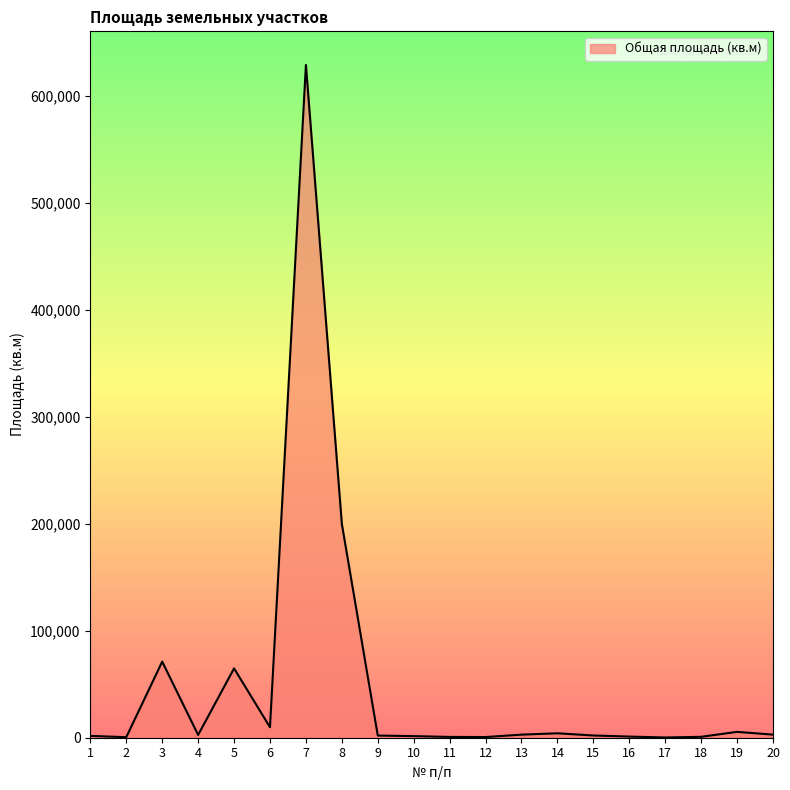

Which has a higher value, 12 or 10?

10